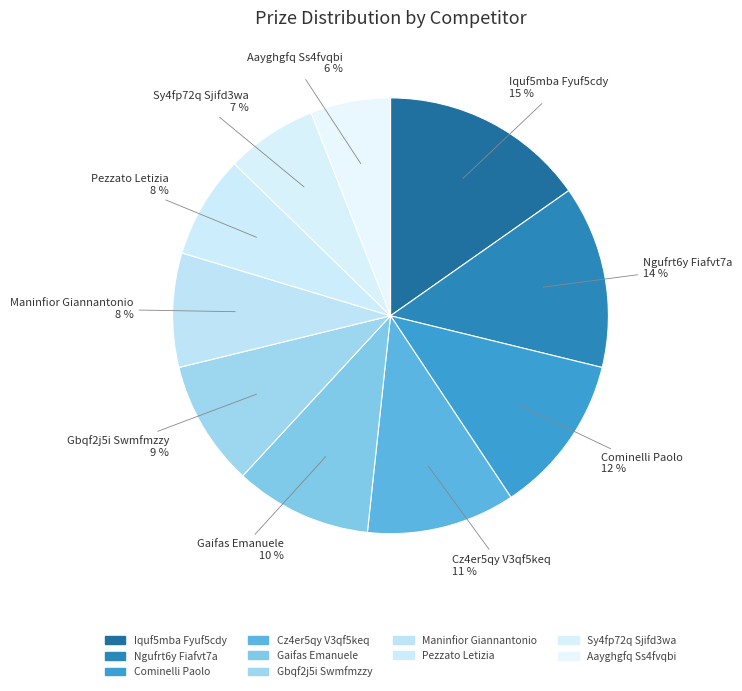

Is the sum of Cominelli Paolo and Gaifas Emanuele greater than half?

No